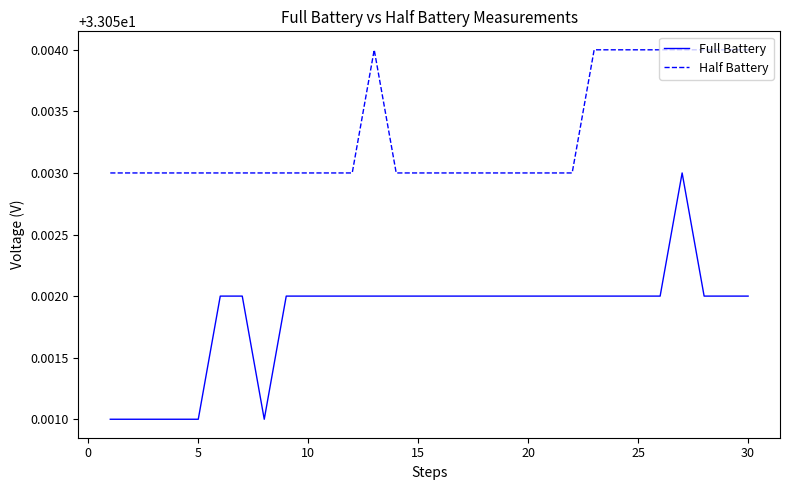

Rank the series by their maximum value, from lowest to highest.

Full Battery, Half Battery